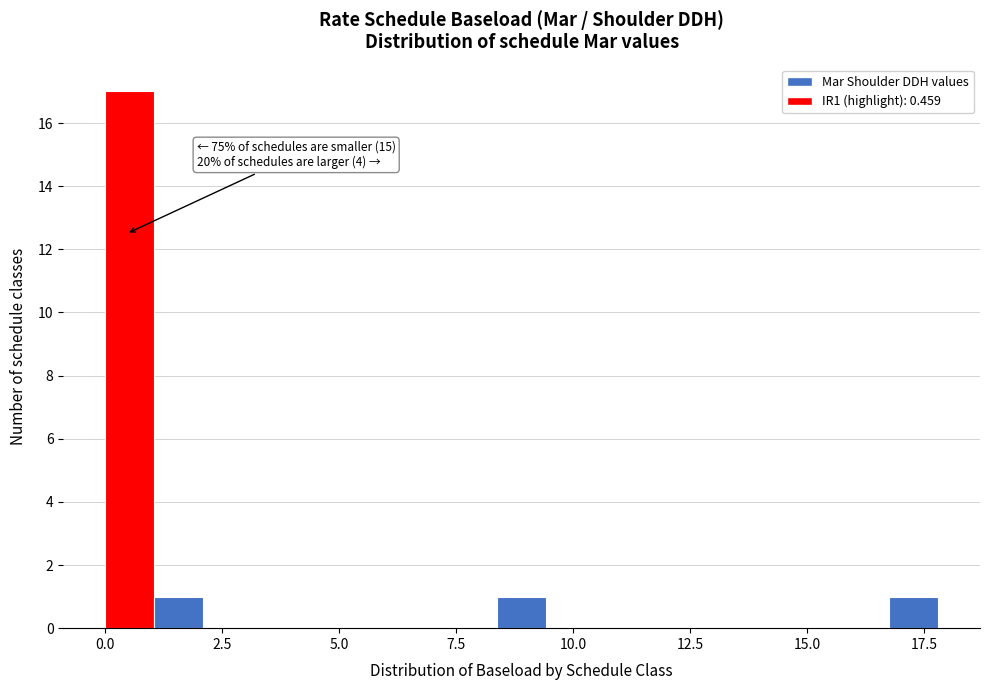

Read against the x-axis, roughly where is the centre of the tallest bar?

0.5